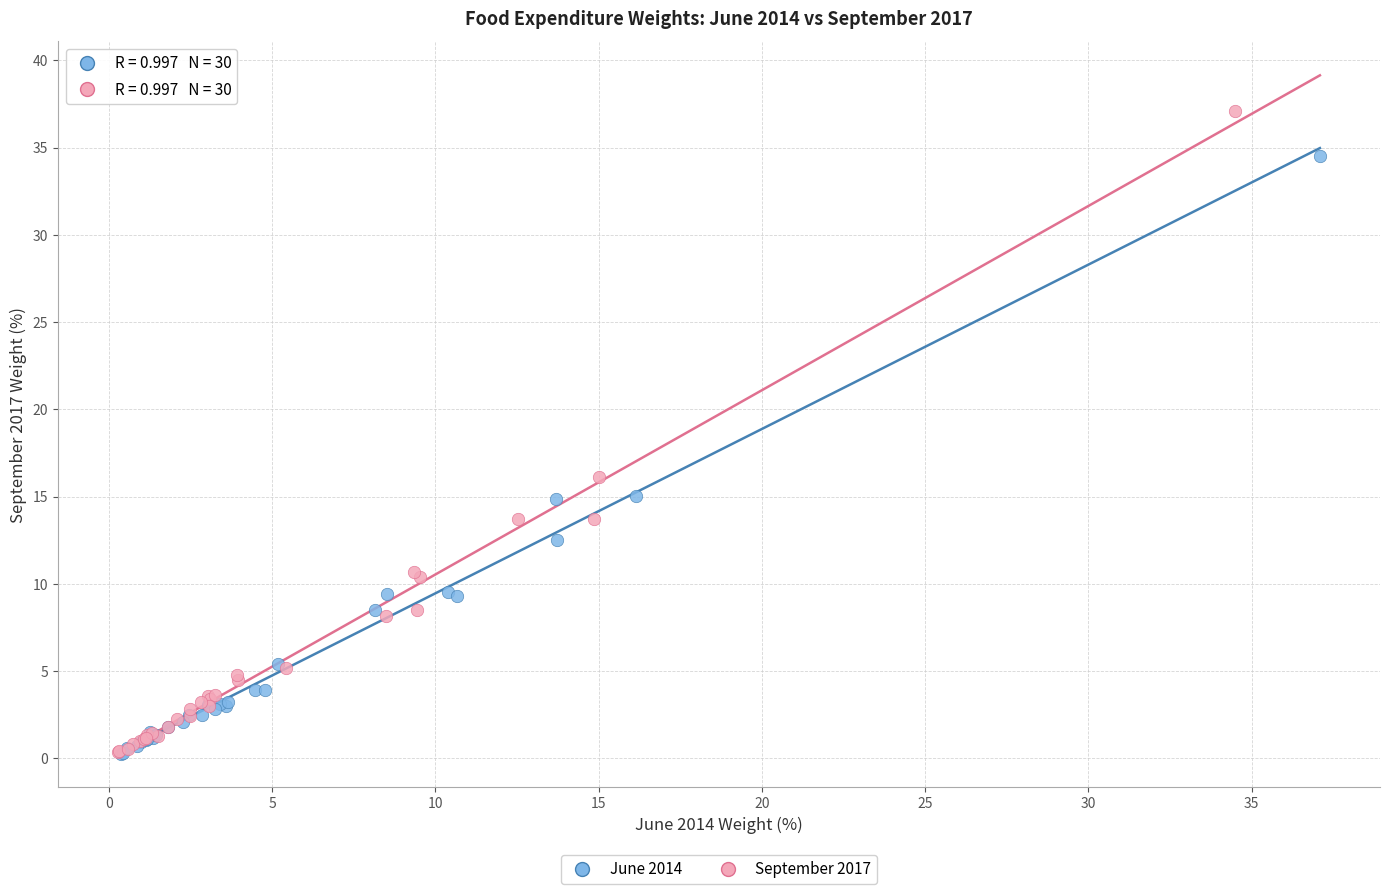

Which series has the largest Y range (max minus min)?

September 2017